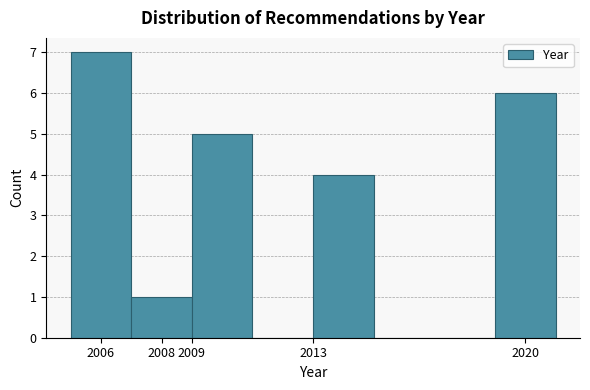

Over which range of the x-axis is the bar tallest?

2005 to 2007